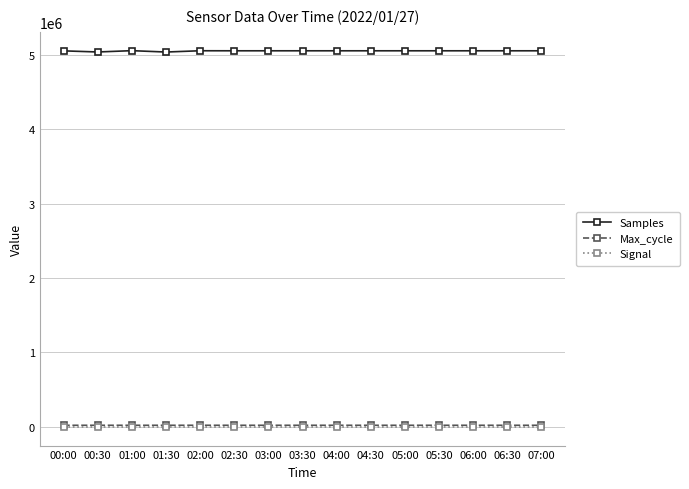

At how many categories does at least one series exceed 4096925?

15